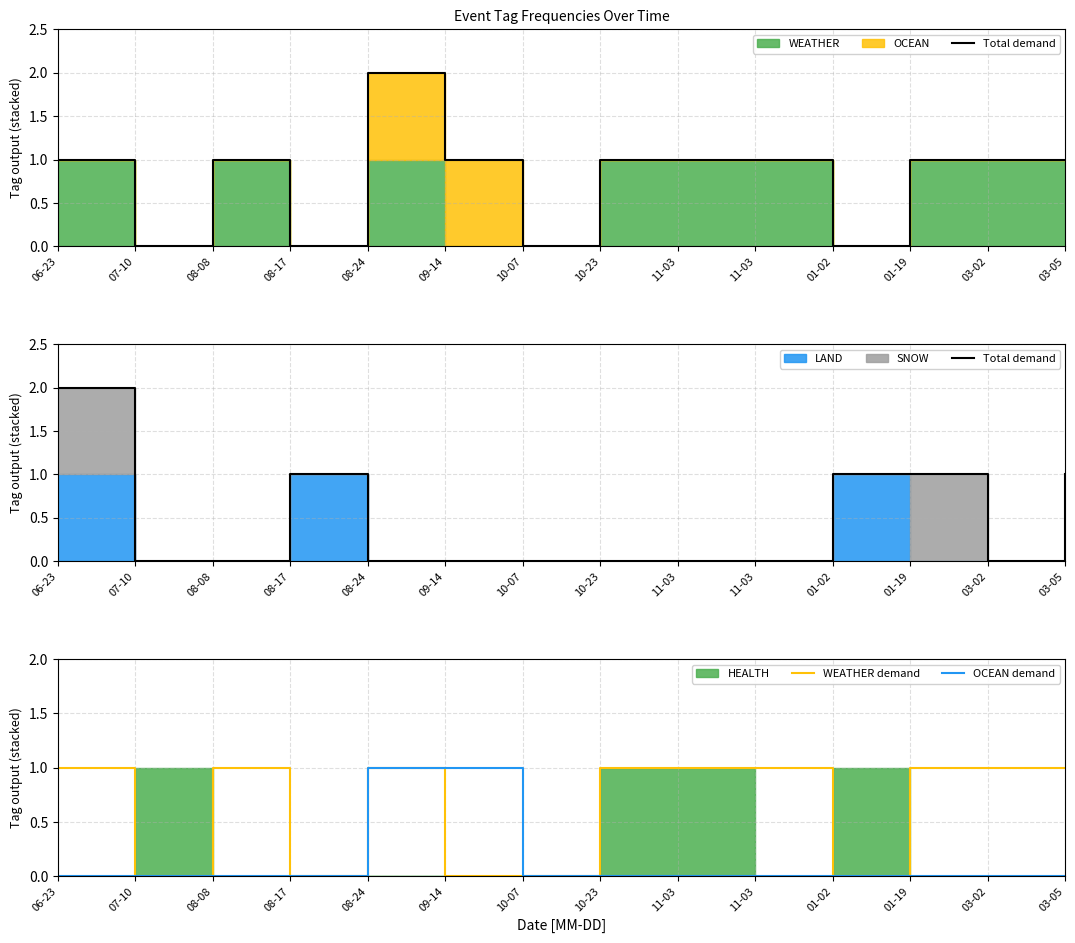

Rank the series by their maximum value, from lowest to highest.

WEATHER demand, OCEAN demand, Total demand